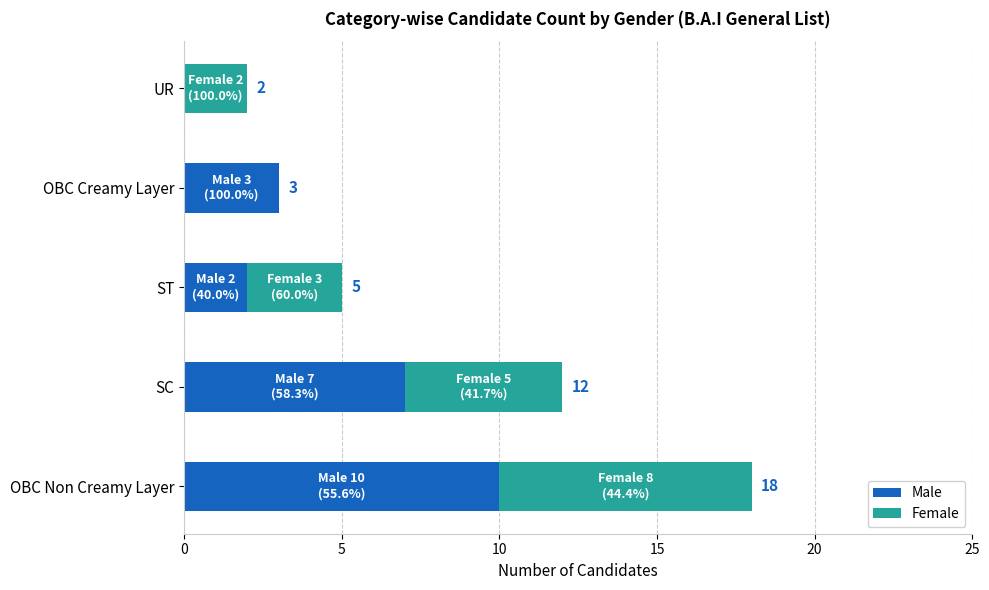

What is the total value across all series at SC?

12